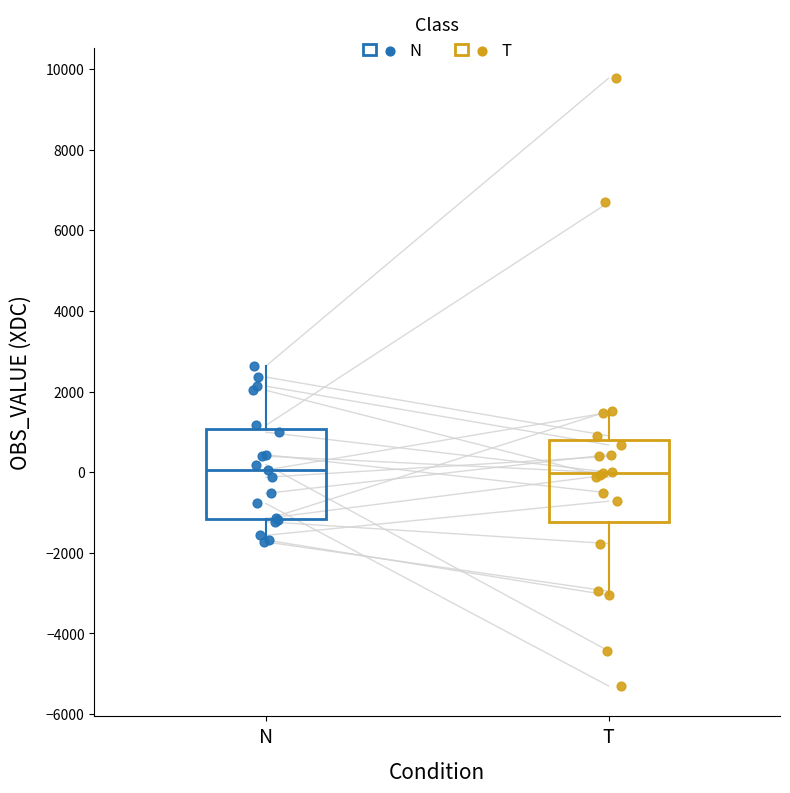

Where does the upper whisker of the box for T end on the y-axis? The values are not printed on the chart, so give them approximately, as read against the axis.

1600